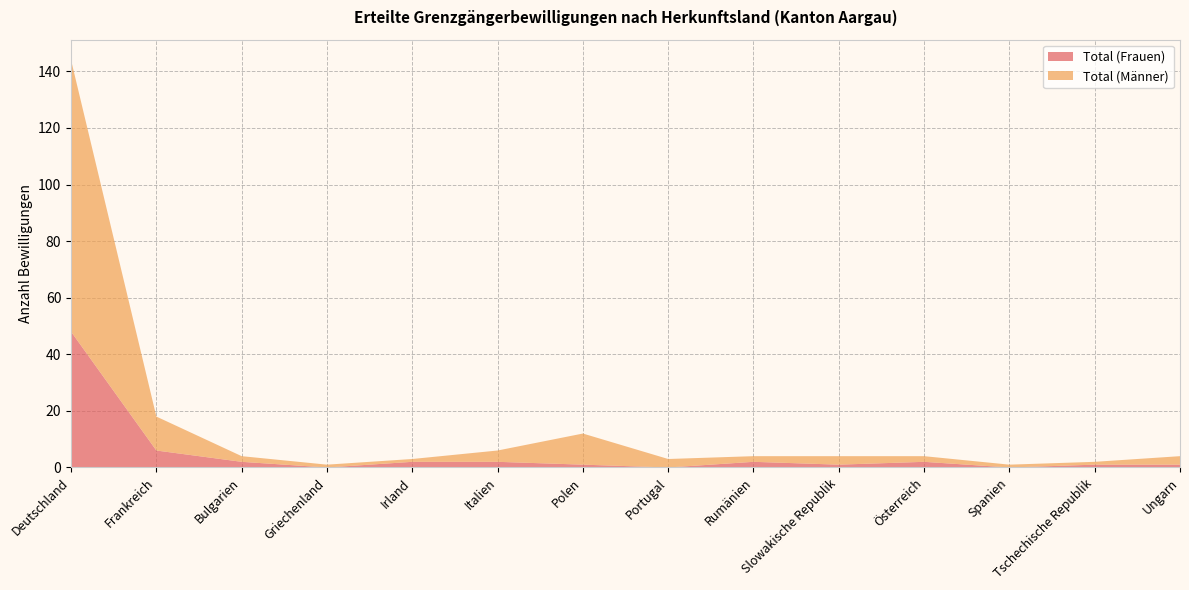

Reading left to right, list all the values displayed in this chart.

Total (Frauen): Deutschland=48	Frankreich=6	Bulgarien=2	Griechenland=0	Irland=2	Italien=2	Polen=1	Portugal=0	Rumänien=2	Slowakische Republik=1	Österreich=2	Spanien=0	Tschechische Republik=1	Ungarn=1
Total (Männer): Deutschland=96	Frankreich=12	Bulgarien=2	Griechenland=1	Irland=1	Italien=4	Polen=11	Portugal=3	Rumänien=2	Slowakische Republik=3	Österreich=2	Spanien=1	Tschechische Republik=1	Ungarn=3